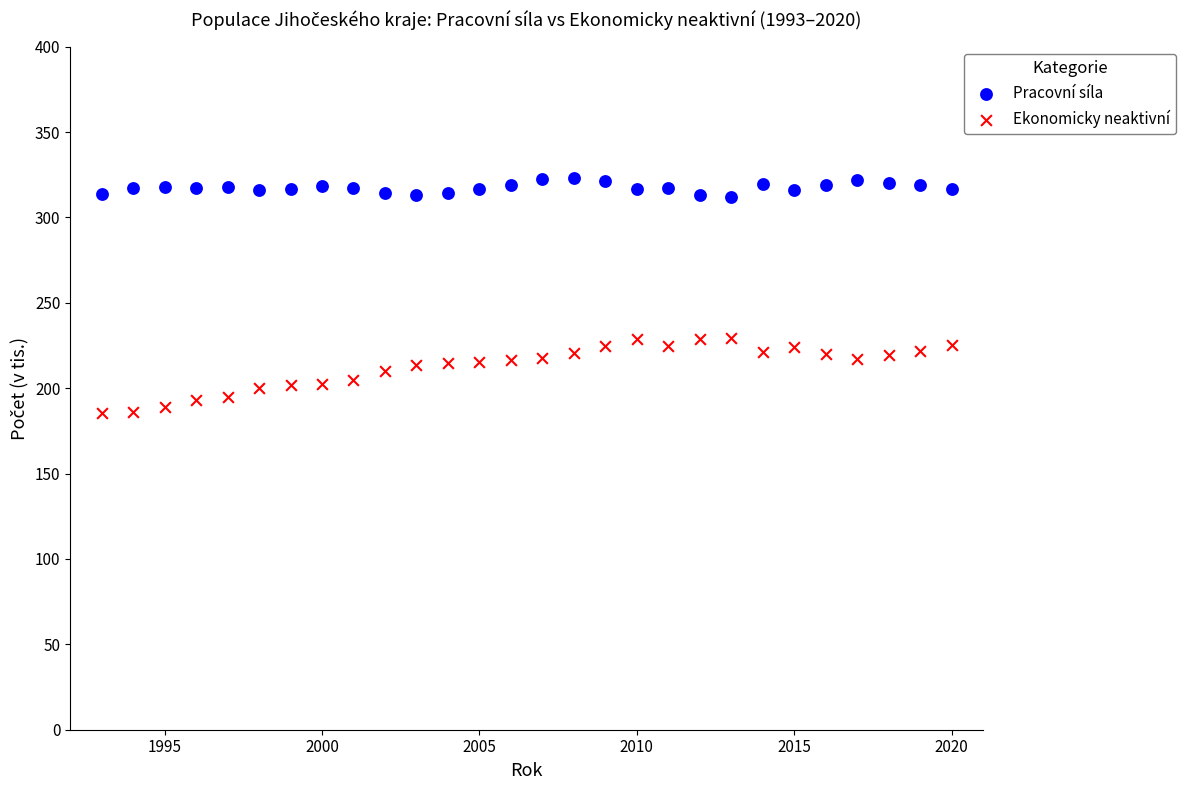

Across all data points, what is the range of Y values (max minus min)?

137.8